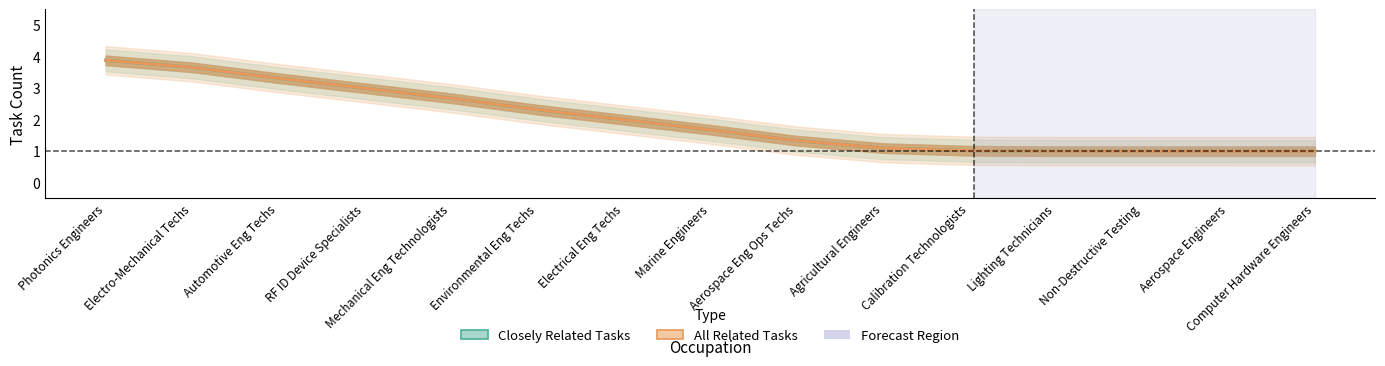

Reading left to right, transcribe all the data shown in this chart.

closely_related: 3.9	3.7	3.3	3.0	2.7	2.3	2.0	1.7	1.3	1.1	1.0	1.0	1.0	1.0	1.0
all_related: 3.9	3.7	3.3	3.0	2.7	2.3	2.0	1.7	1.3	1.1	1.0	1.0	1.0	1.0	1.0